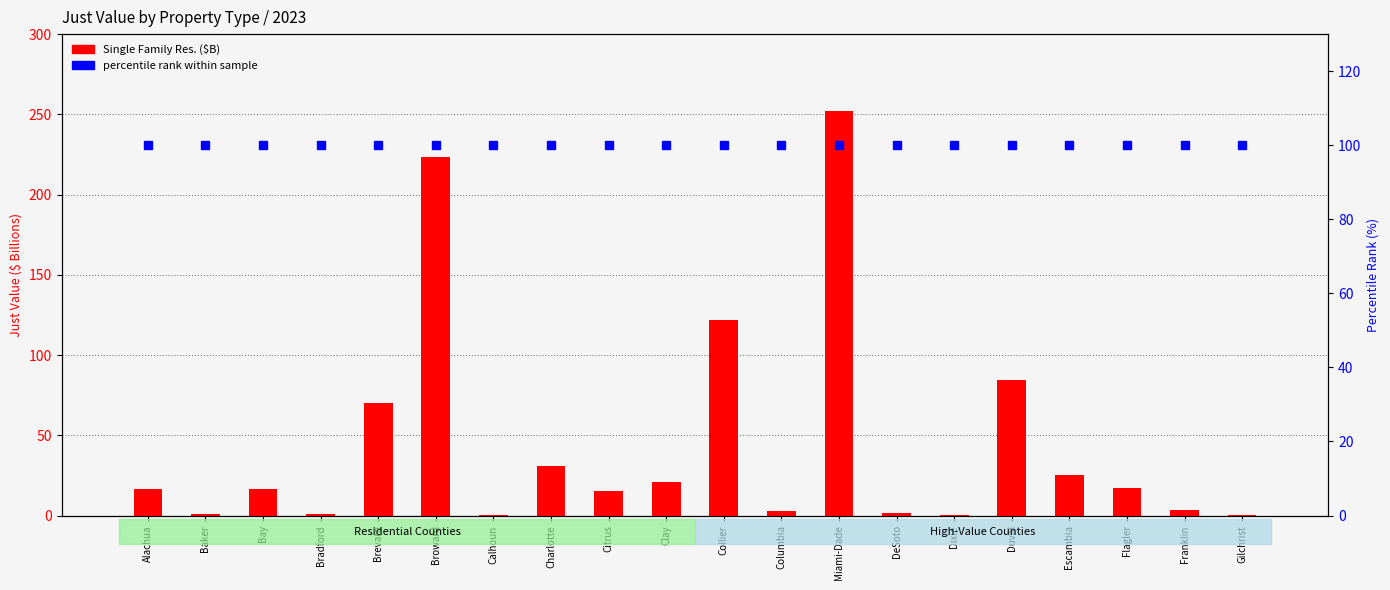

Reading right to left, transcribe all the data shown in this chart.

Single Family Res. ($B): Gilchrist=0.6	Franklin=3.2	Flagler=17.0	Escambia=25.1	Duval=84.2	Dixie=0.4	DeSoto=1.3	Miami-Dade=252.3	Columbia=2.7	Collier=122.1	Clay=20.7	Citrus=15.3	Charlotte=30.7	Calhoun=0.3	Broward=223.3	Brevard=70.1	Bradford=1.0	Bay=16.6	Baker=1.2	Alachua=16.7
percentile rank within sample: Gilchrist=100.0	Franklin=100.0	Flagler=100.0	Escambia=100.0	Duval=100.0	Dixie=100.0	DeSoto=100.0	Miami-Dade=100.0	Columbia=100.0	Collier=100.0	Clay=100.0	Citrus=100.0	Charlotte=100.0	Calhoun=100.0	Broward=100.0	Brevard=100.0	Bradford=100.0	Bay=100.0	Baker=100.0	Alachua=100.0